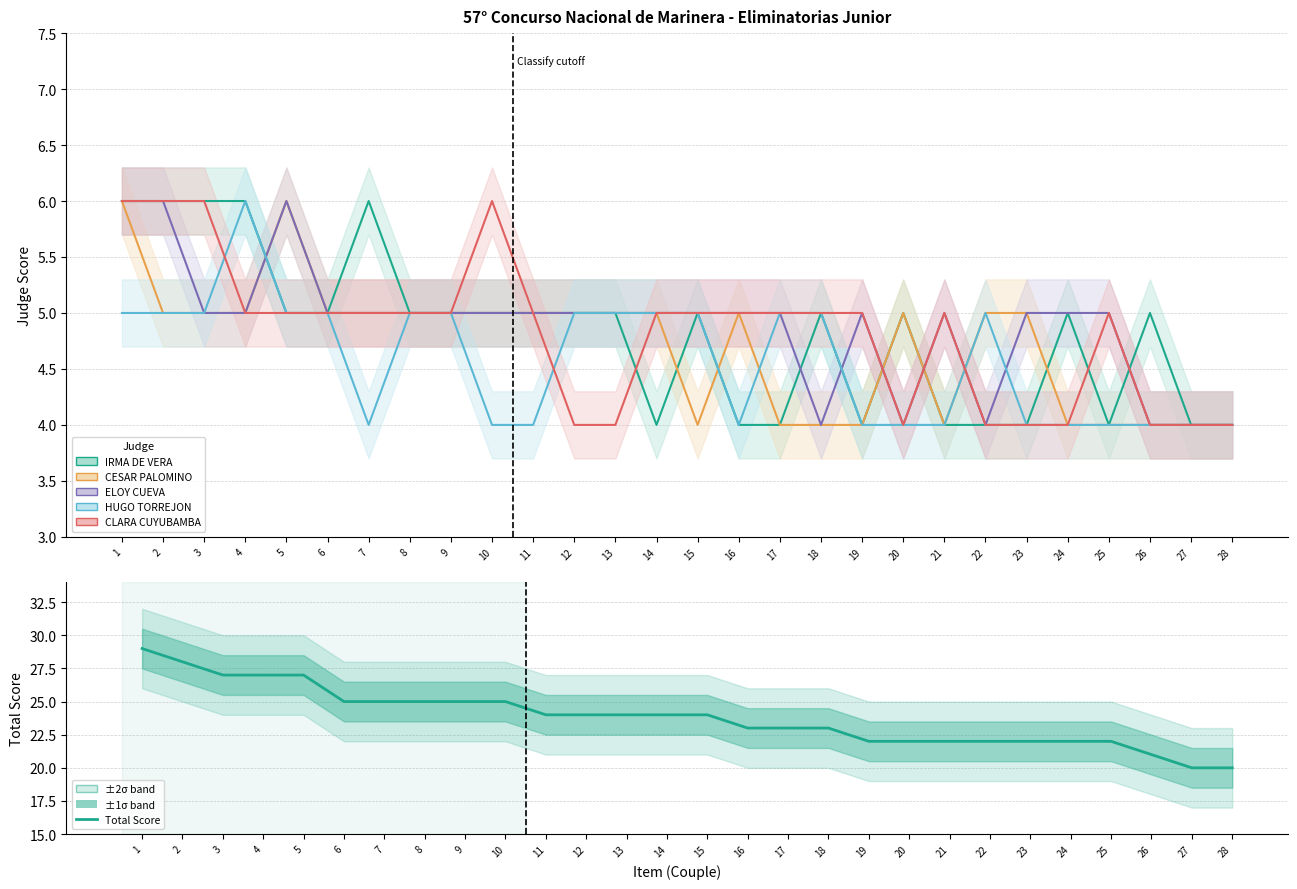

Reading left to right, list all the values displayed in this chart.

29	28	27	27	27	25	25	25	25	25	24	24	24	24	24	23	23	23	22	22	22	22	22	22	22	21	20	20